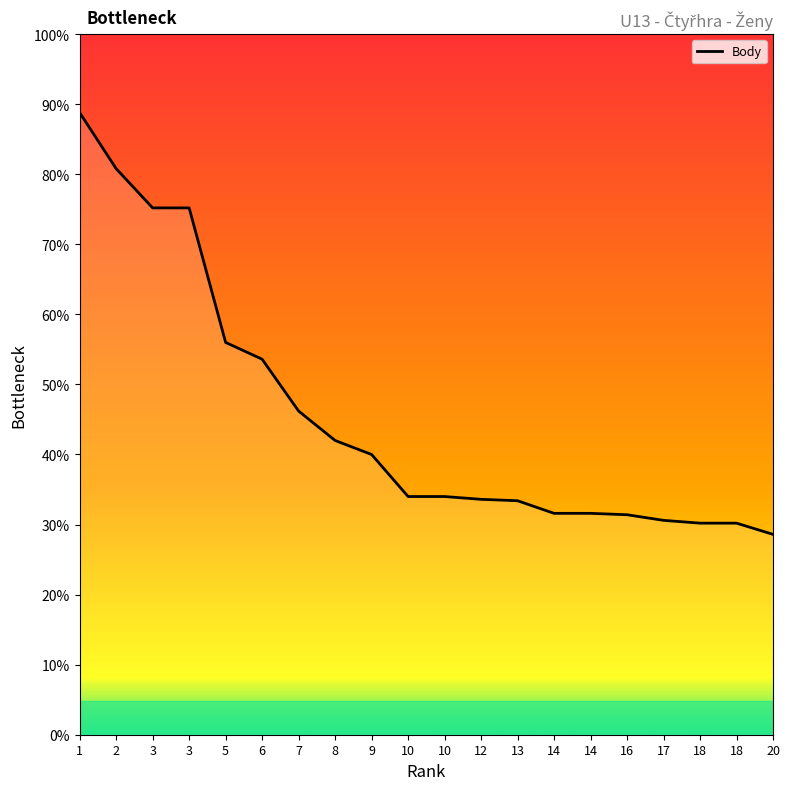

The value at 18 is 755. True or false?

True